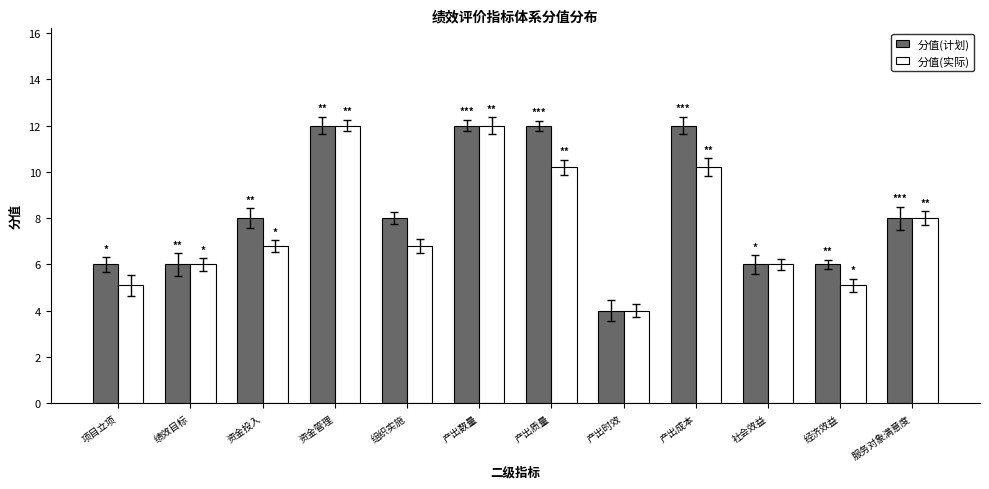

Rank the series at 产出质量 from highest to lowest value.

分值(计划), 分值(实际)